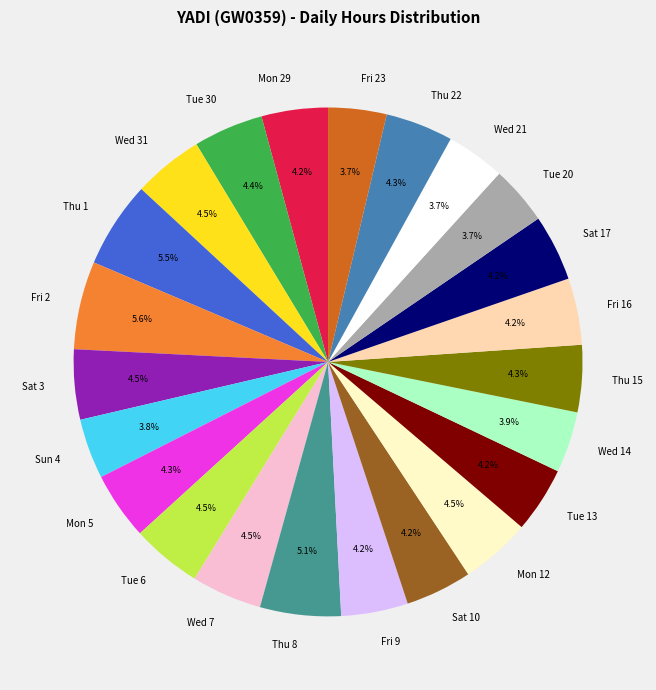

To the nearest percent, what is the difference between the Thu 1 and Sun 4 slice percentages?

2%